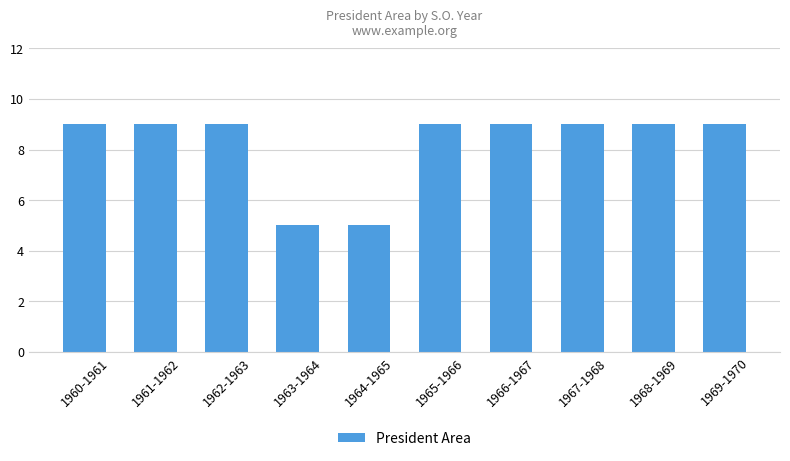

How many values are between 9 and 10?

8